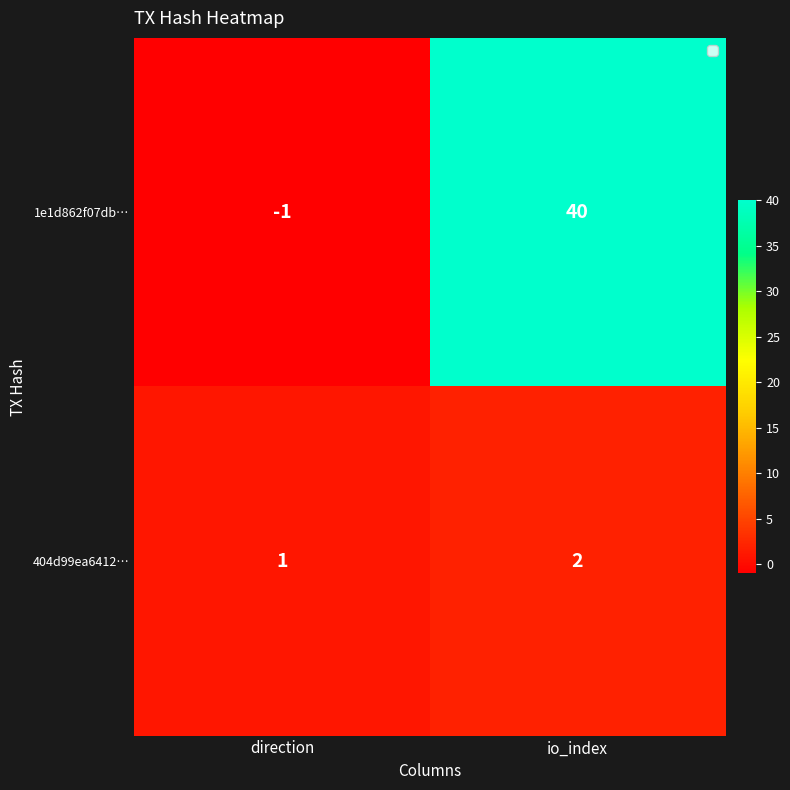

Rank the series by their maximum value, from highest to lowest.

1e1d862f07db…, 404d99ea6412…